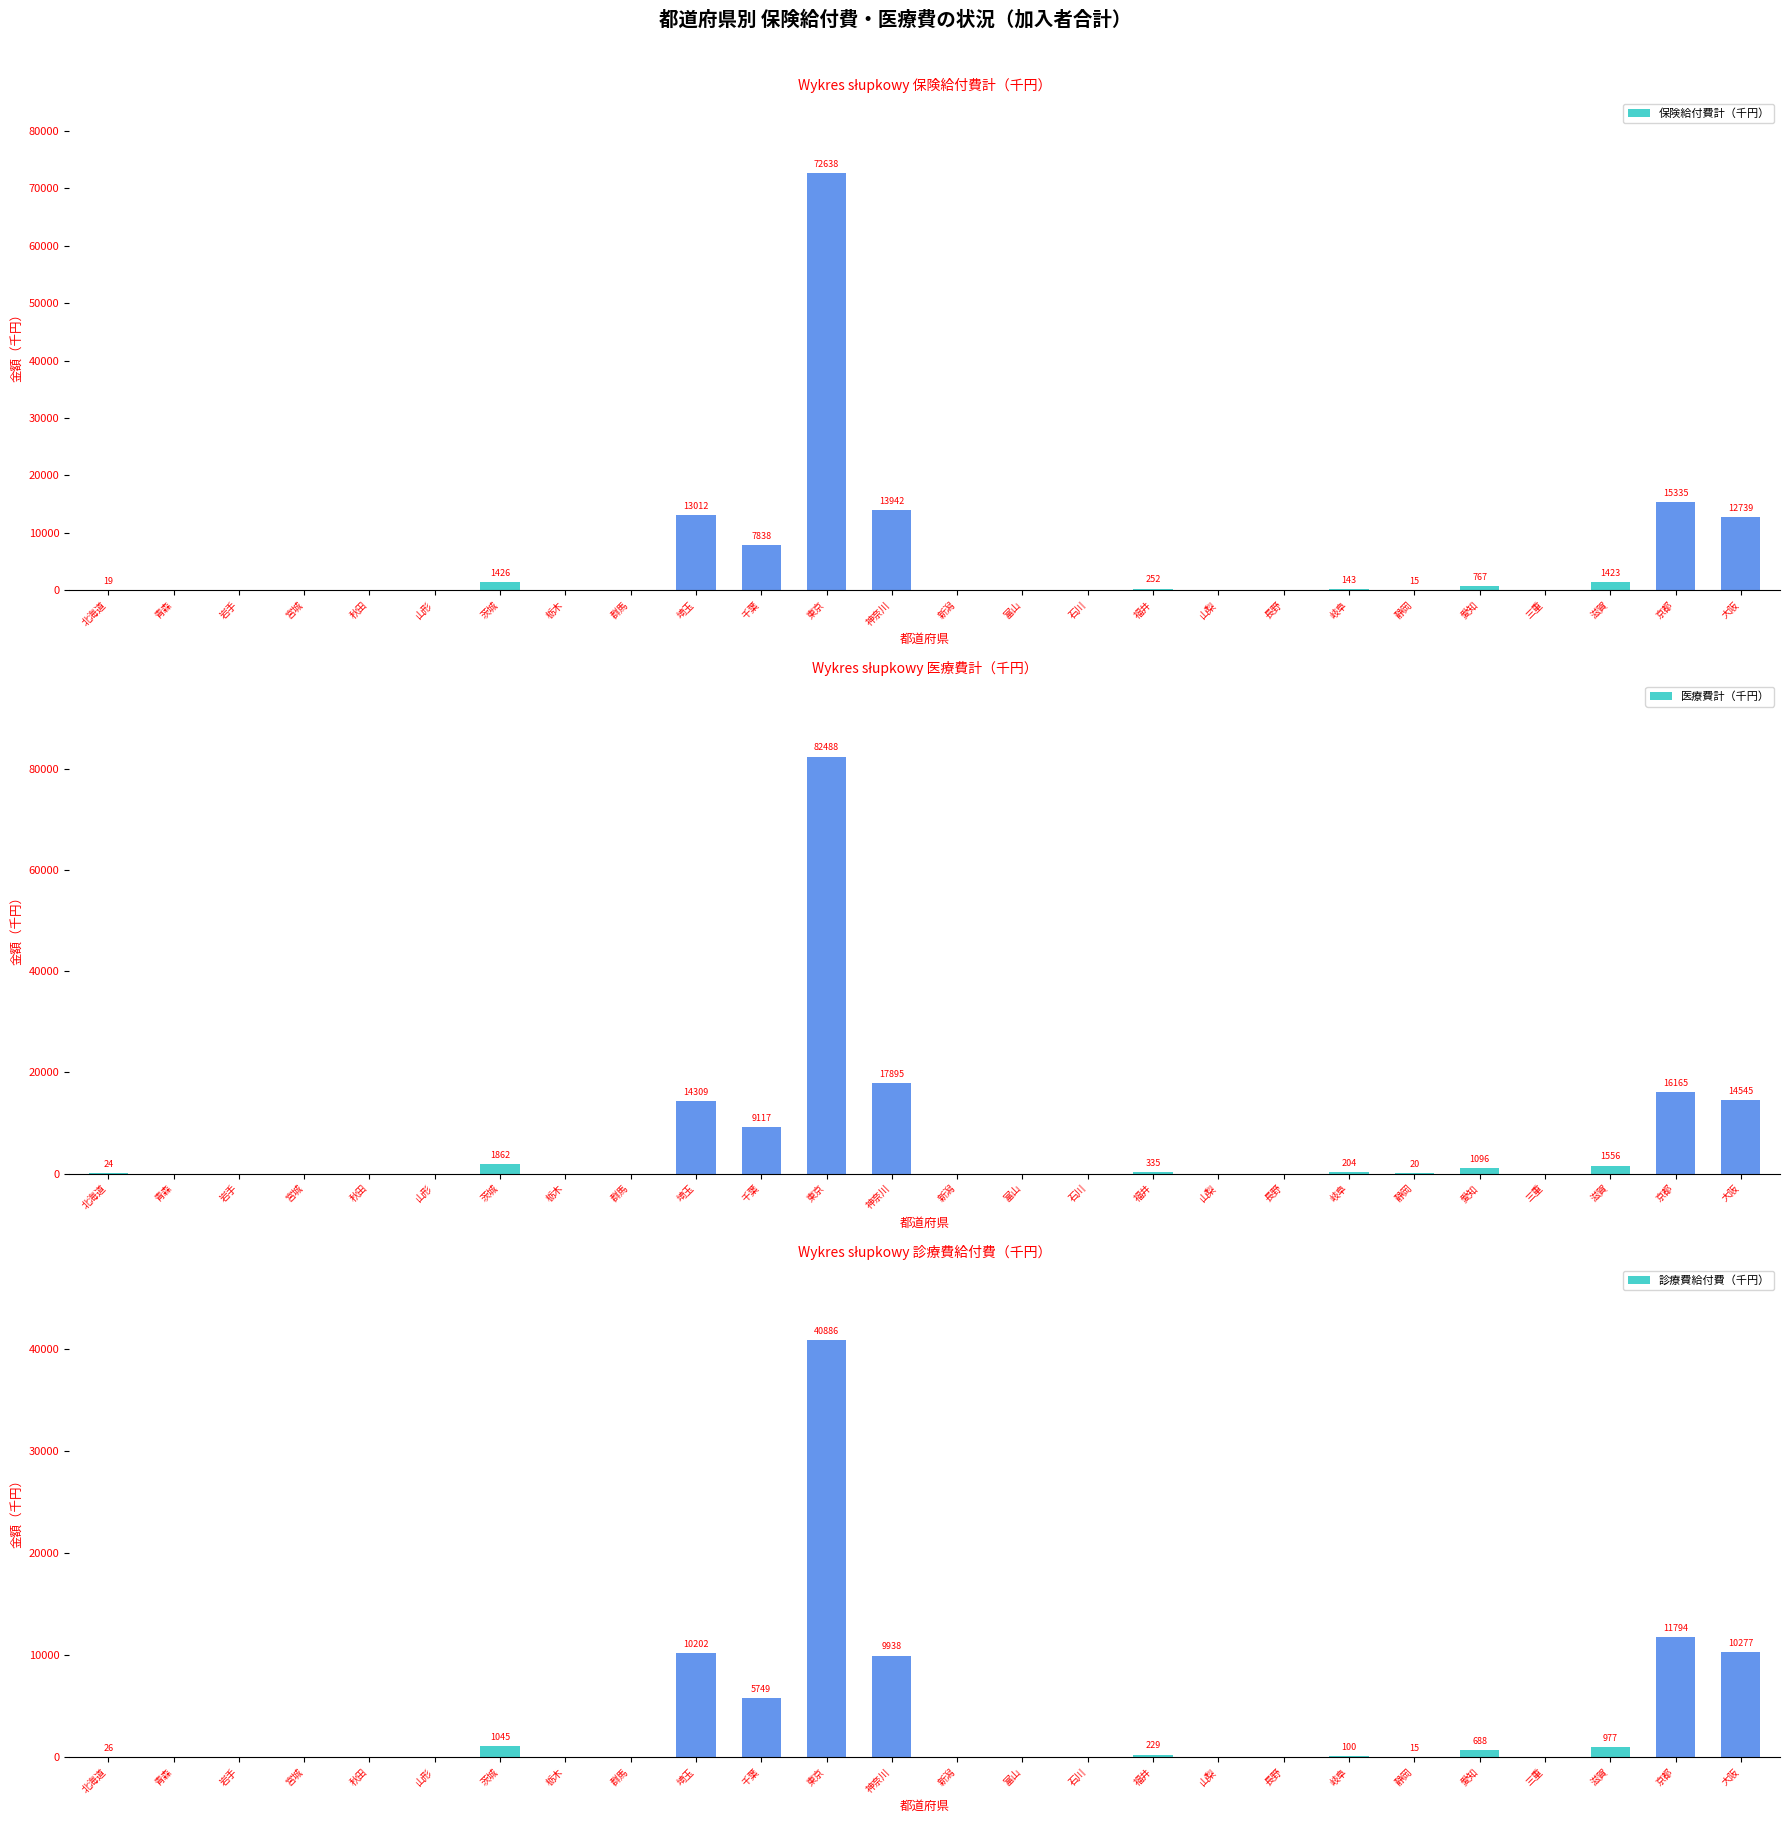

At which label does 診療費給付費（千円） first exceed 14?

北海道